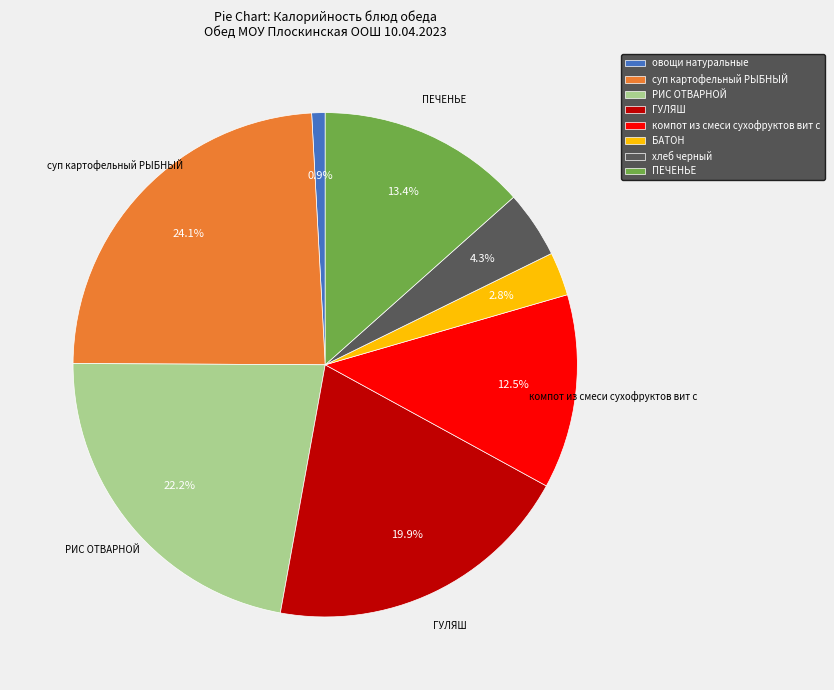

Does any single category account for the majority?

No